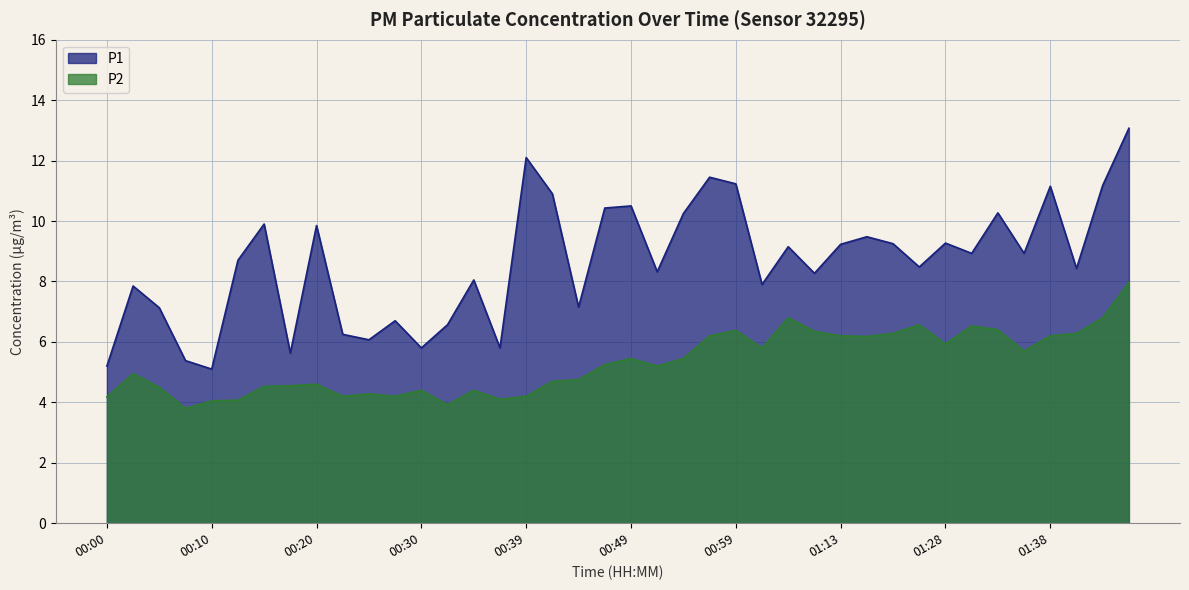

At 00:42, list the series in order from largest to smallest.

P1, P2